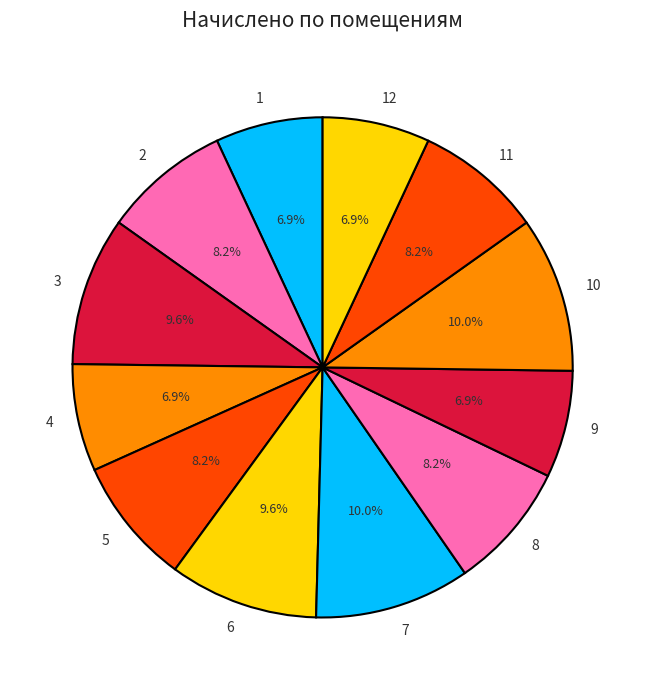

What is the total percentage of 11 and 3?

17.9%